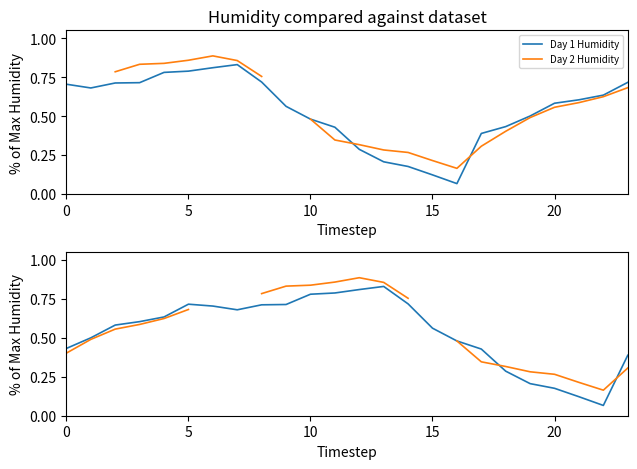

Which category has the lowest value across all series?

16